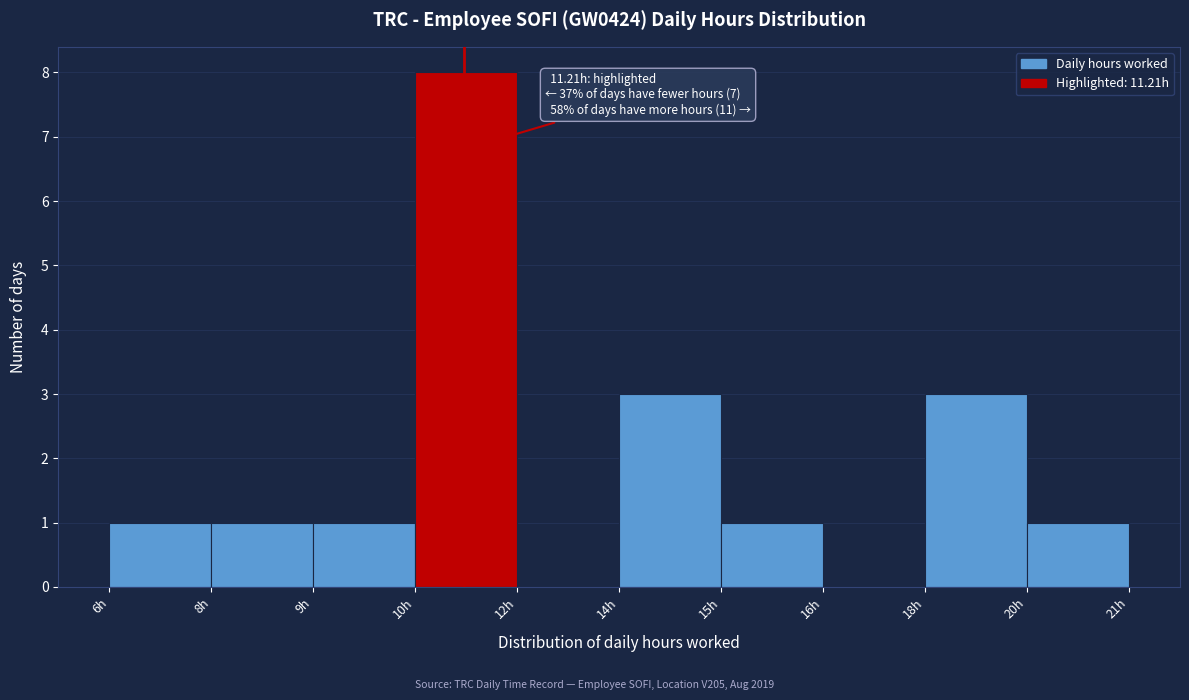

Reading left to right, what are all the values shown in this chart?

6h=1	8h=1	9h=1	10h=8	12h=0	14h=3	15h=1	16h=0	18h=3	20h=1